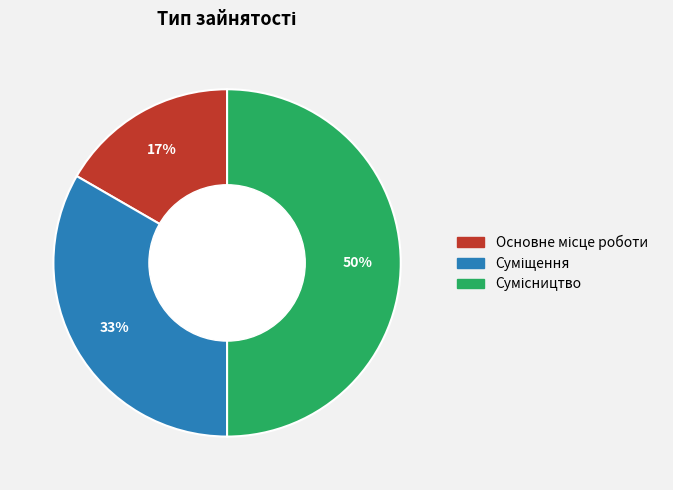

To the nearest percent, what is the difference between the largest and smallest slice percentages?

33%